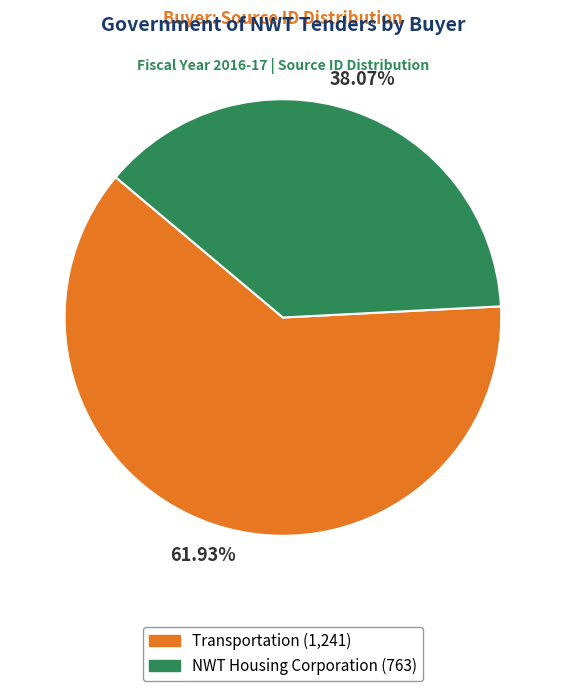

To the nearest percent, what is the combined percentage of Transportation and NWT Housing Corporation?

100%